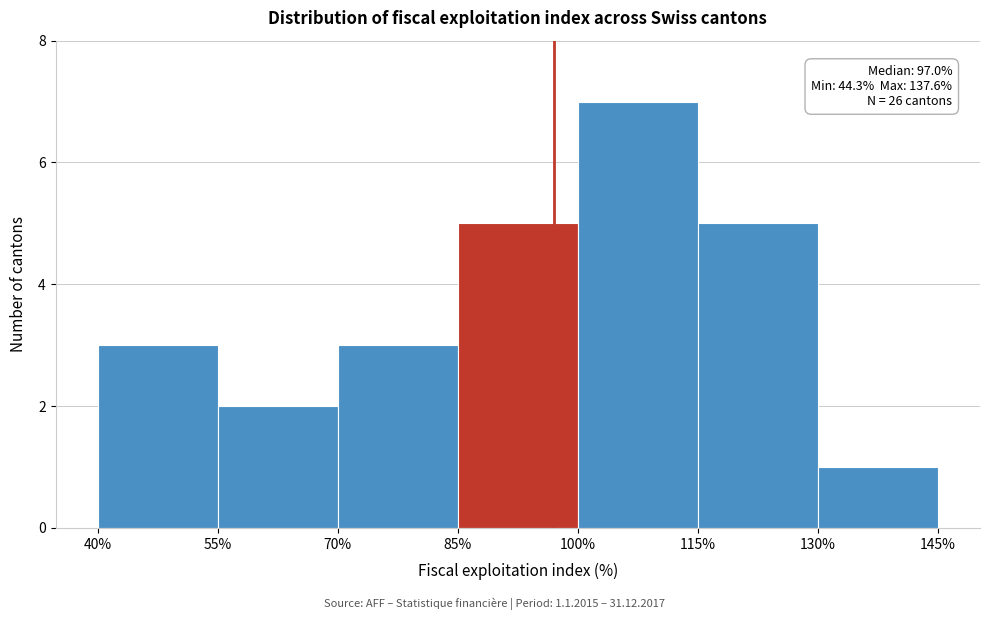

Which range on the x-axis has the tallest bar?

100% to 115%